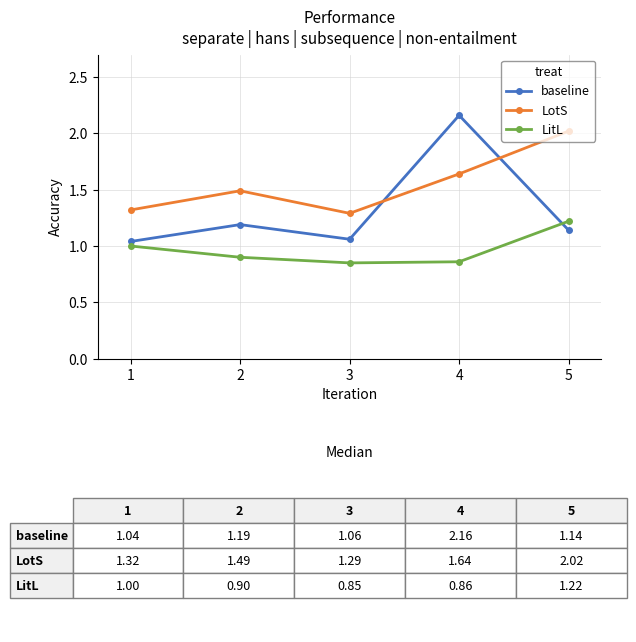

What is the value of the LotS point at the 5th from the left?

2.0